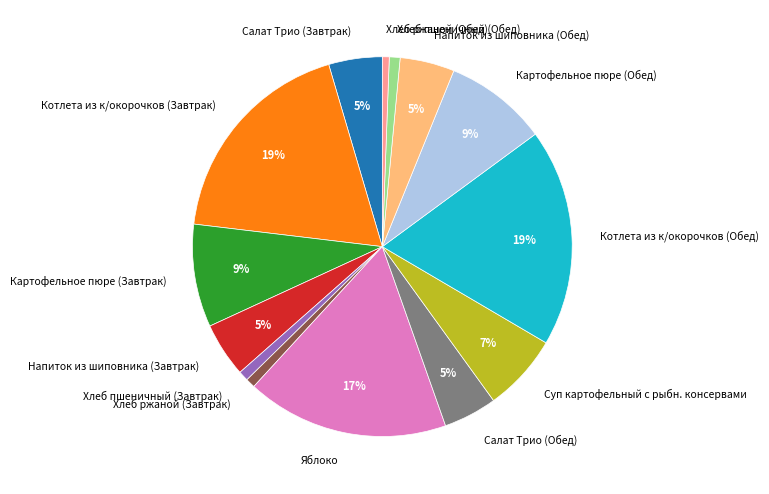

Combined, do Хлеб пшеничный (Обед) and Хлеб ржаной (Завтрак) account for over 50%?

No